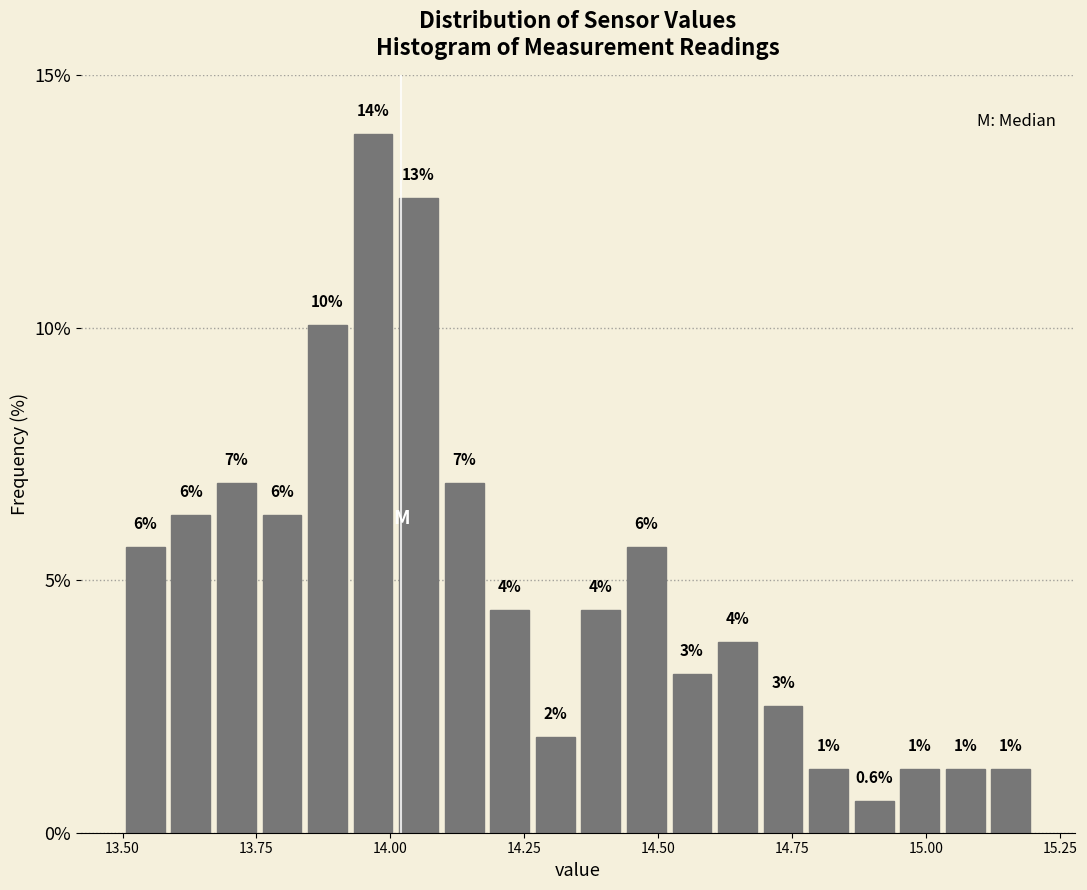

Around what value on the x-axis is the tallest bar? Give the approximate position of its centre, as read against the axis.

13.95